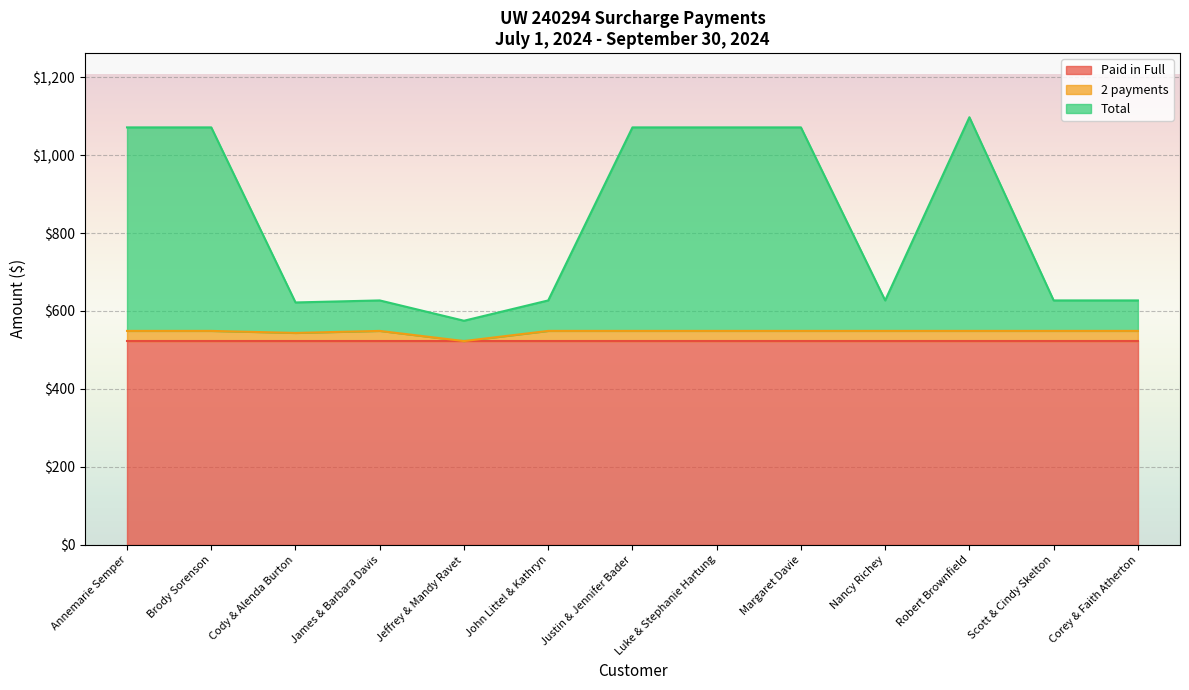

Where is the first local maximum for 2 payments?

James & Barbara Davis